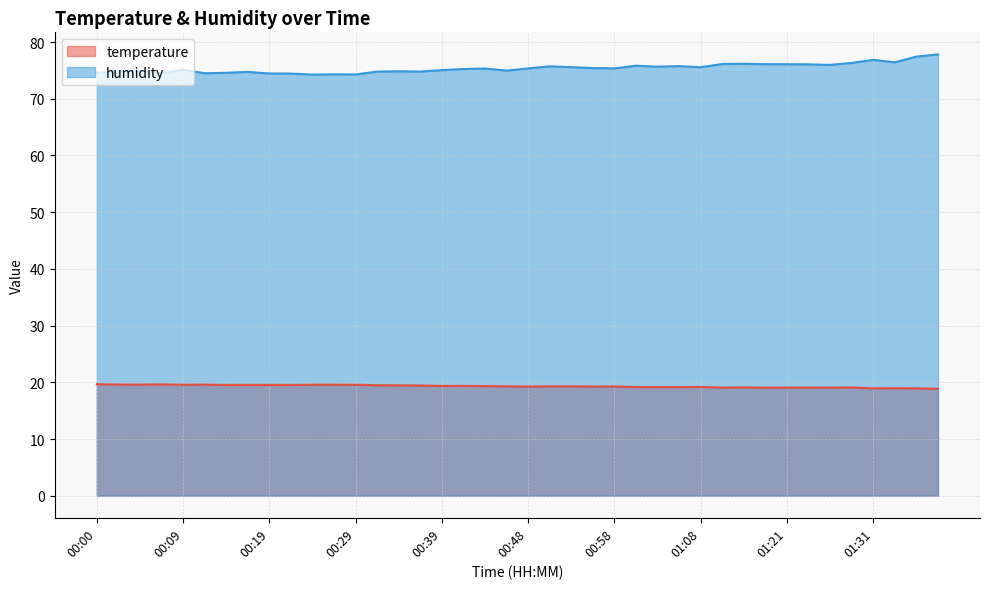

In temperature, how many points are lower than both neighbors (excluding endpoints)?

11